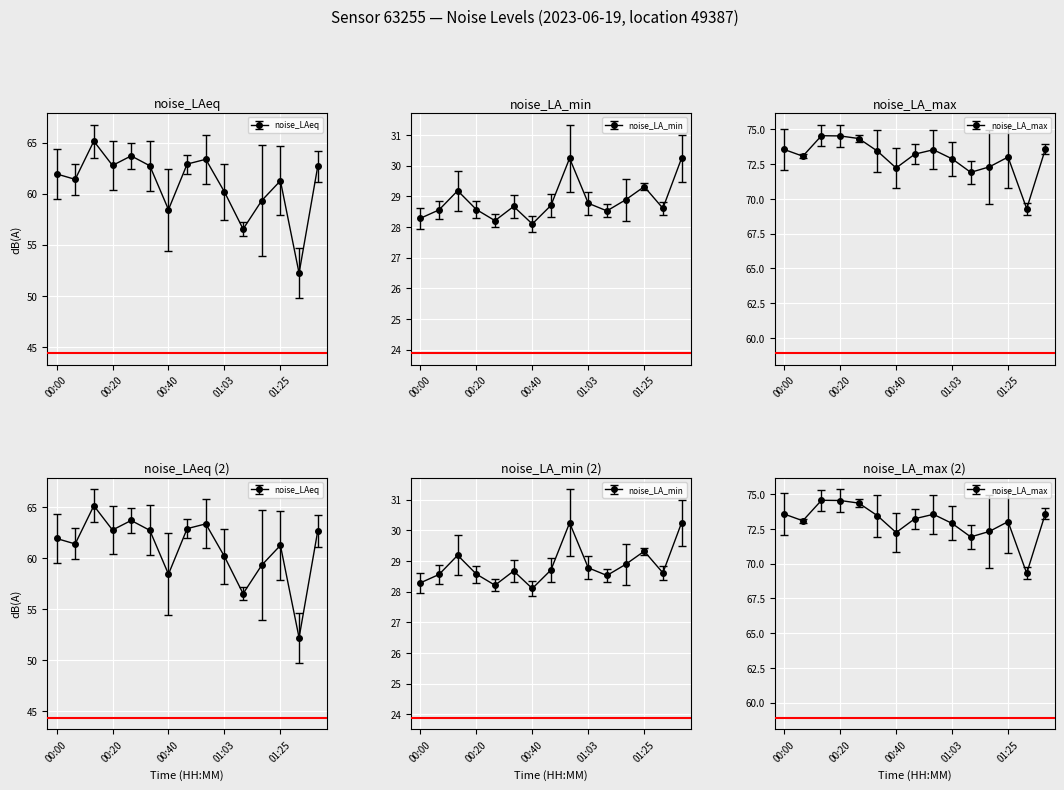

True or false: noise_LA_min and noise_LA_max cross at least once.

False